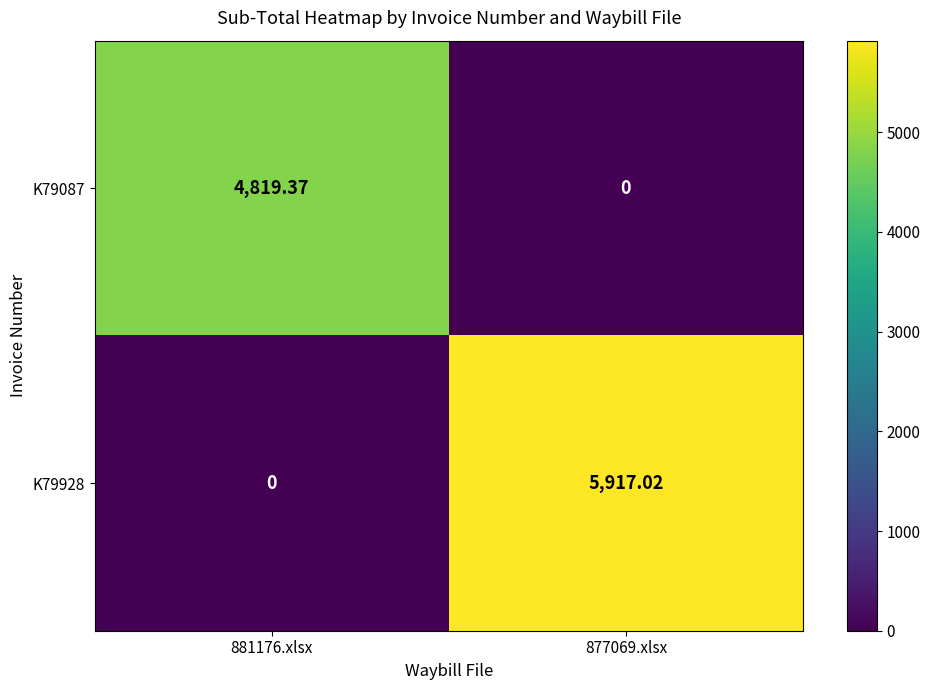

What is the total value across all series at 877069.xlsx?

5917.0